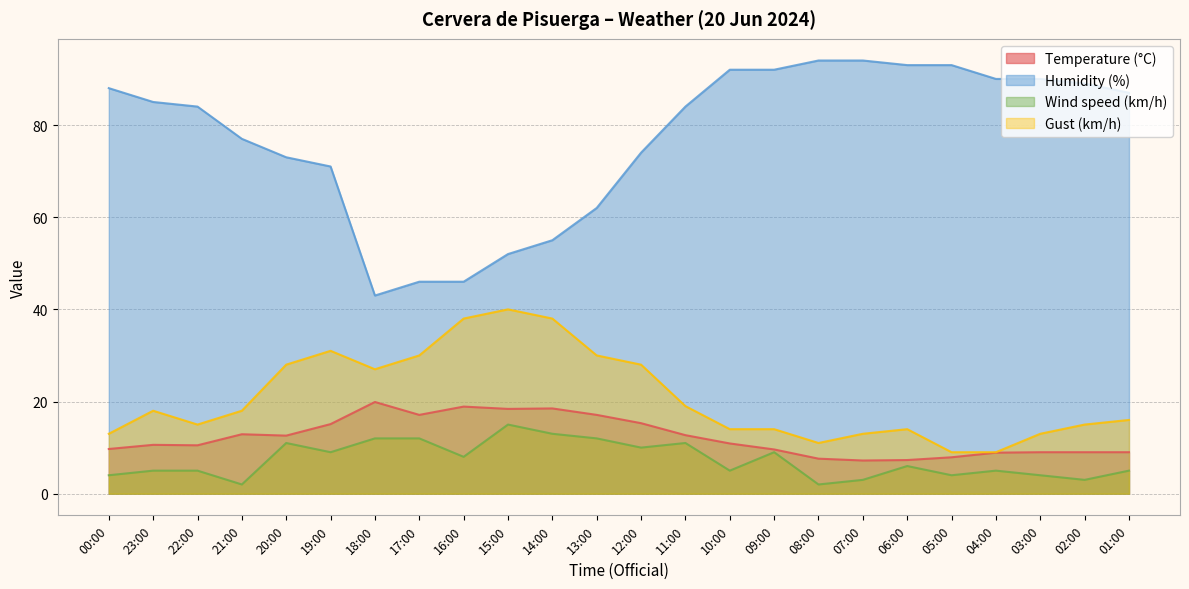

What value does the Temperature (°C) series have at 16:00?

18.9